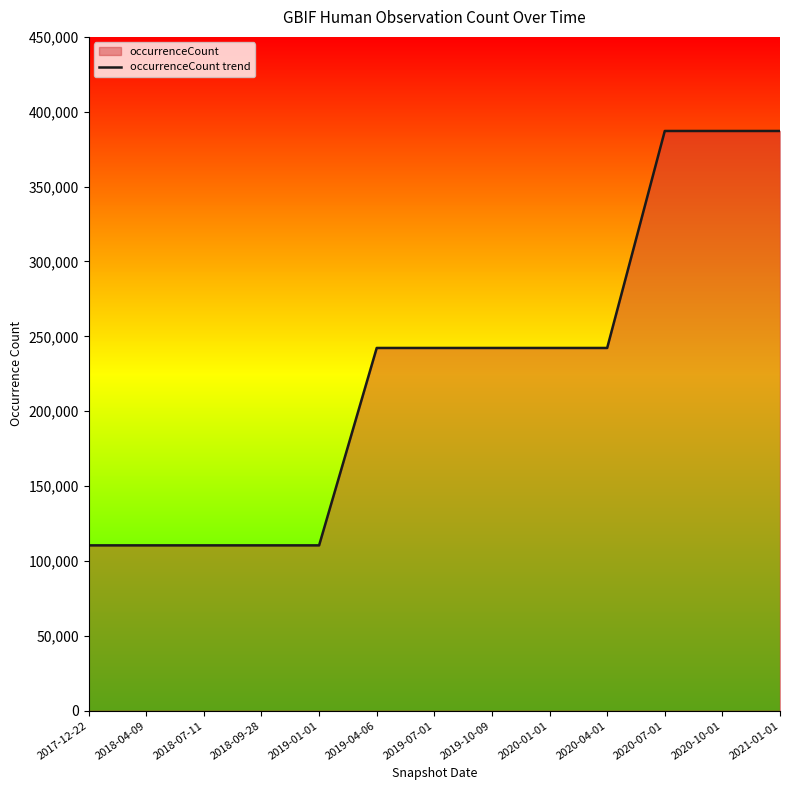

How many lines are shown in the chart?

1